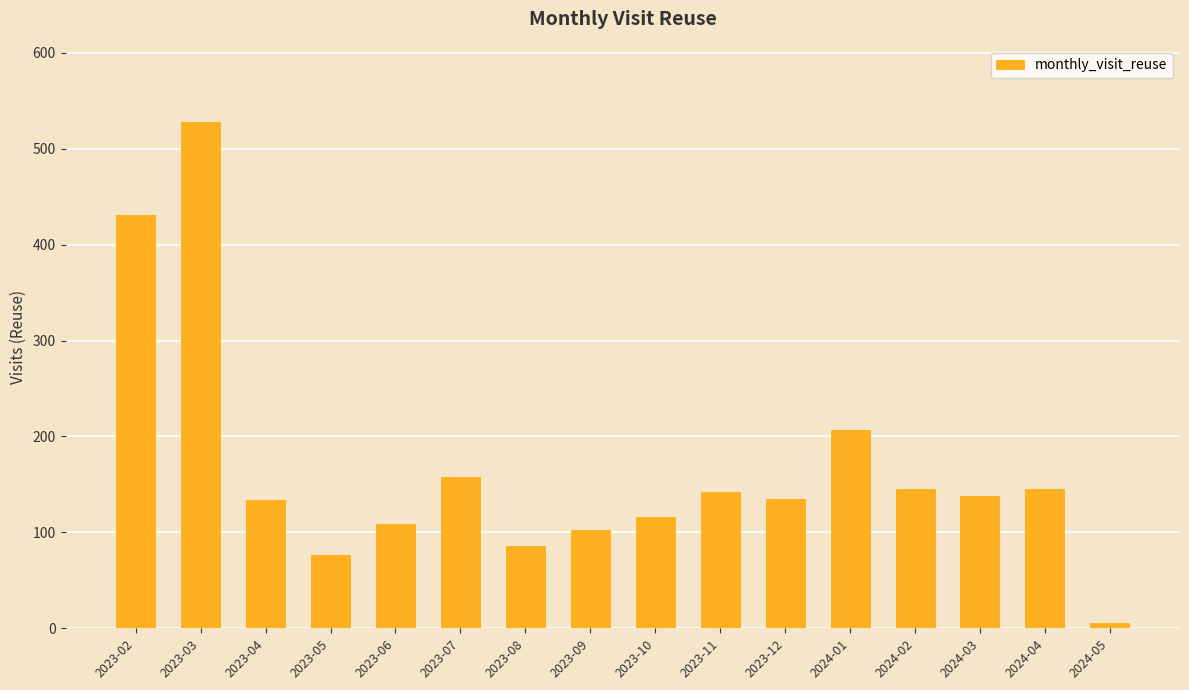

Where does the data first go above 138?

2023-02